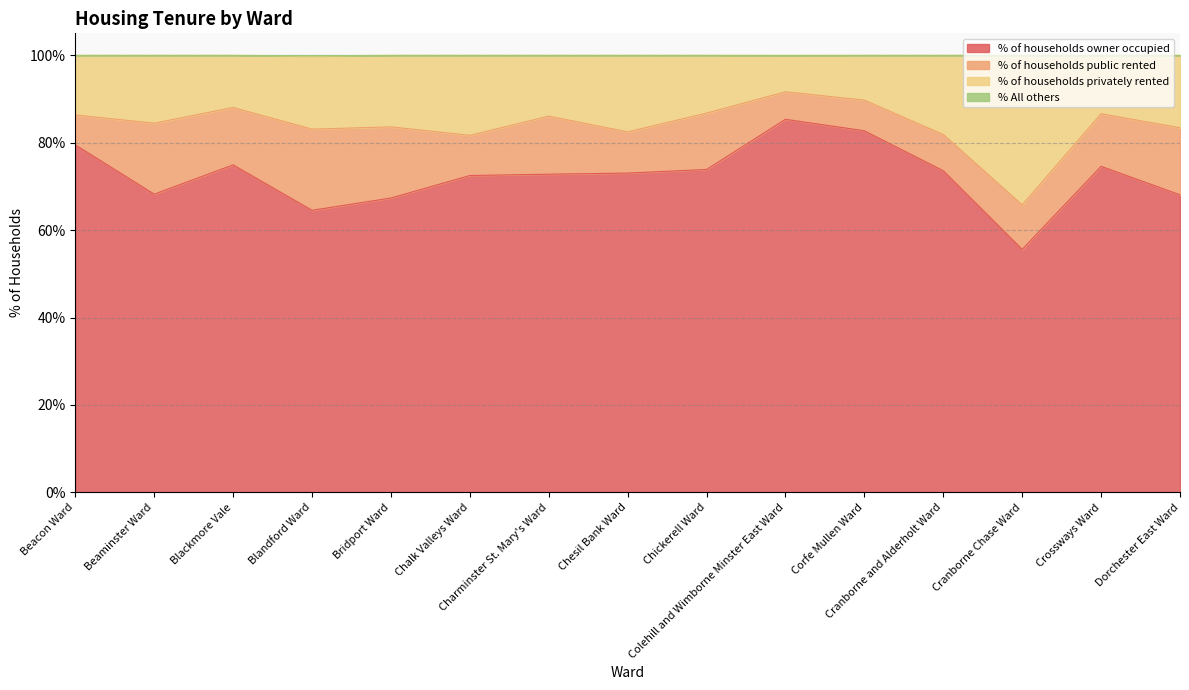

The value of % of households owner occupied at Blackmore Vale is 74.9. True or false?

True